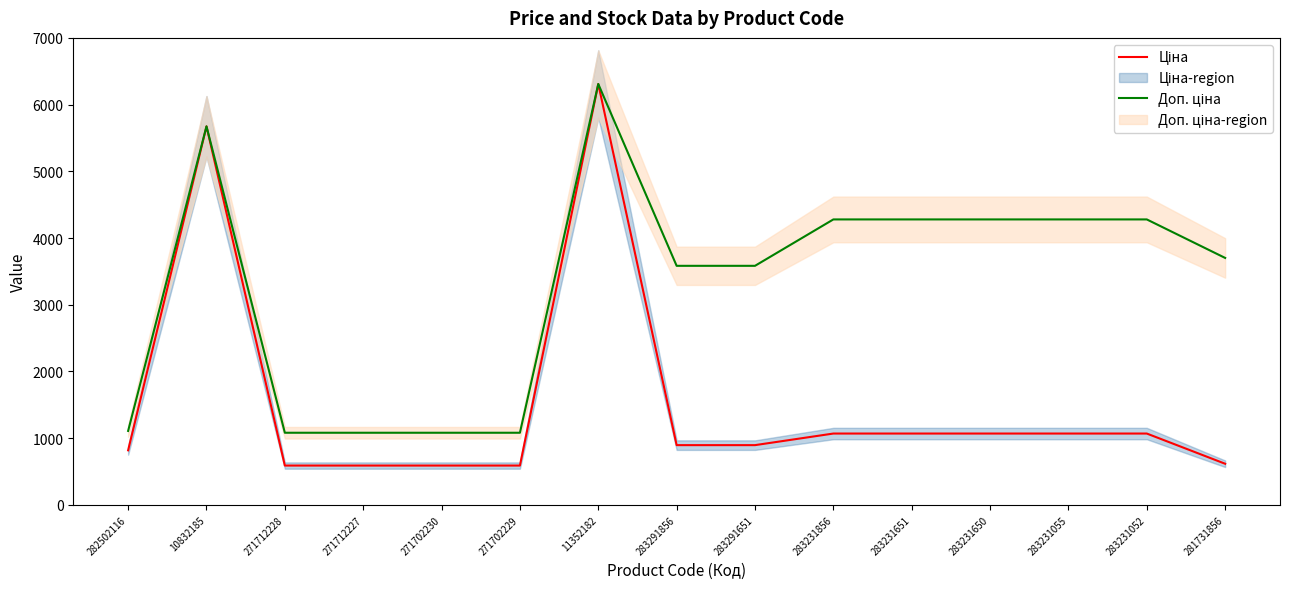

What is the greatest value displayed?

6308.8